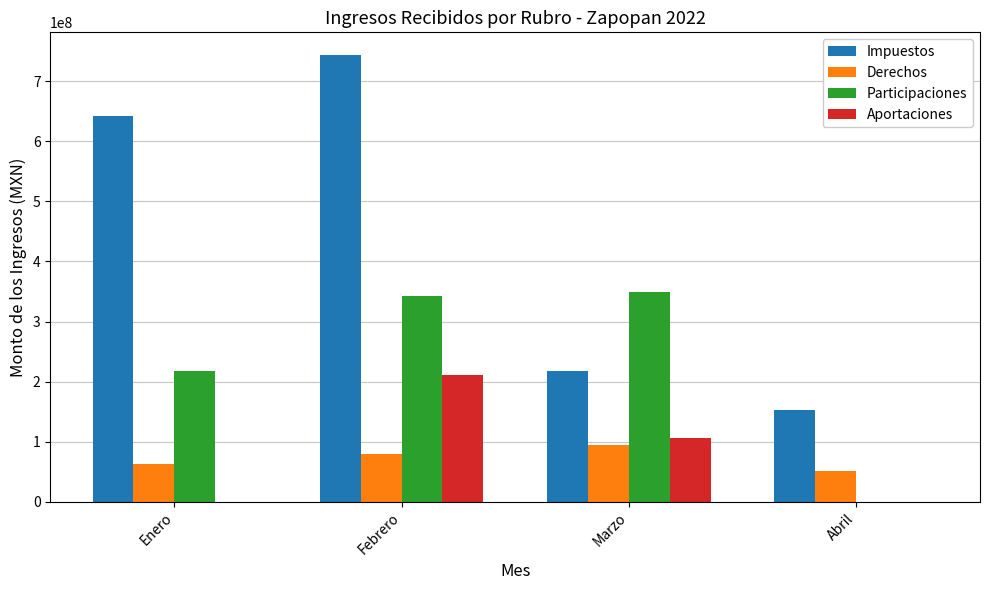

What is the sum of the Participaciones values at Febrero and Enero?

560302649.5